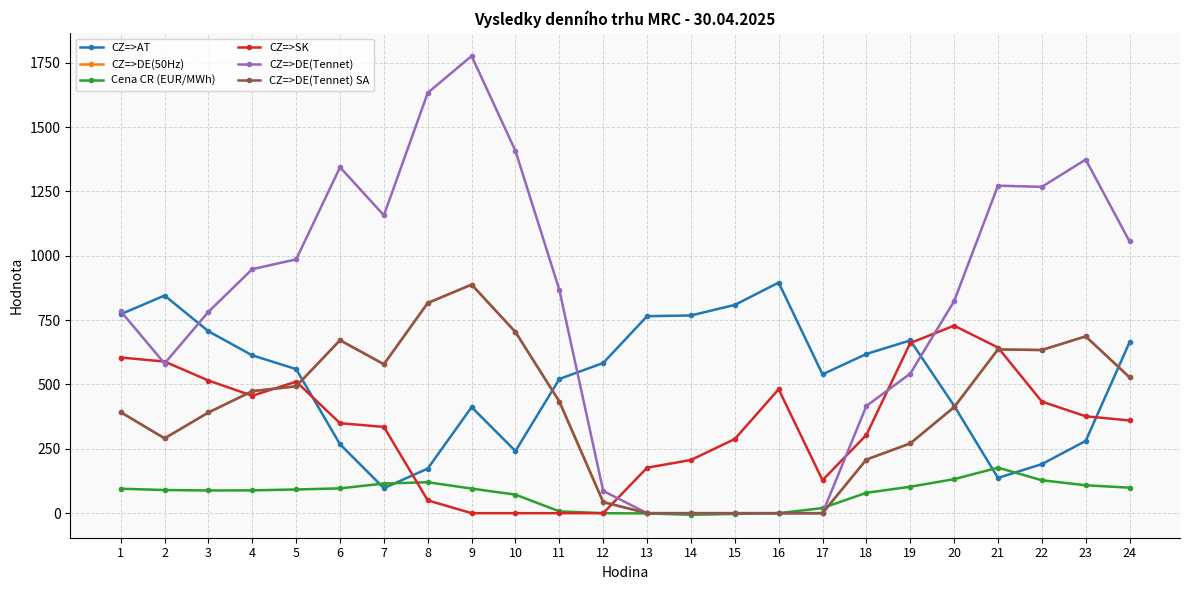

True or false: Cena CR (EUR/MWh) and CZ=>DE(Tennet) intersect in this chart.

True